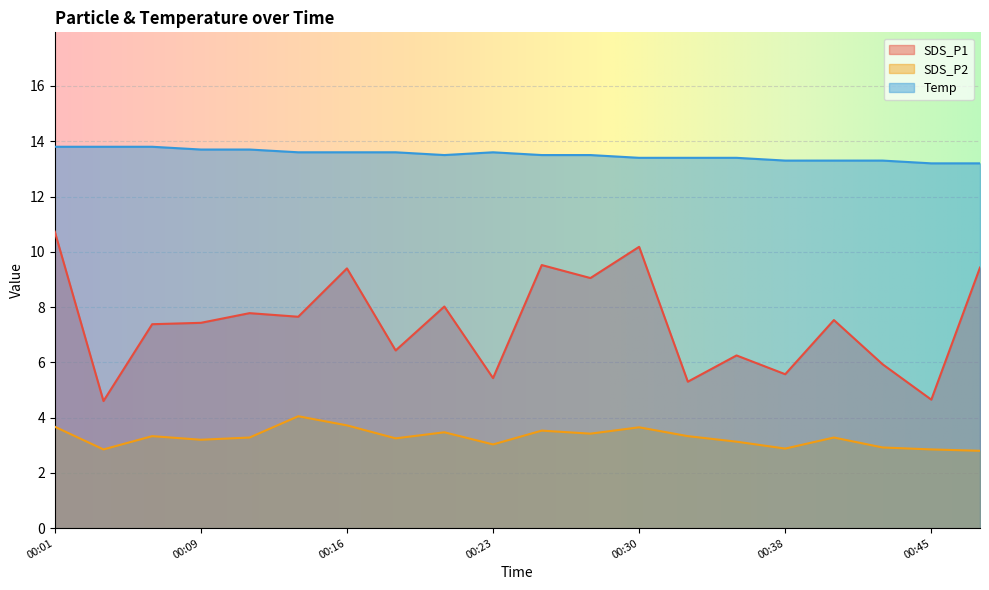

How many lines are shown in the chart?

3